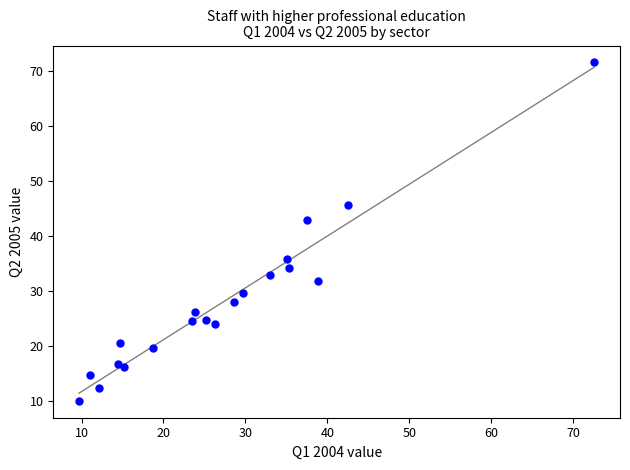

What Y value in the scatter plot is closest to 40?

42.9